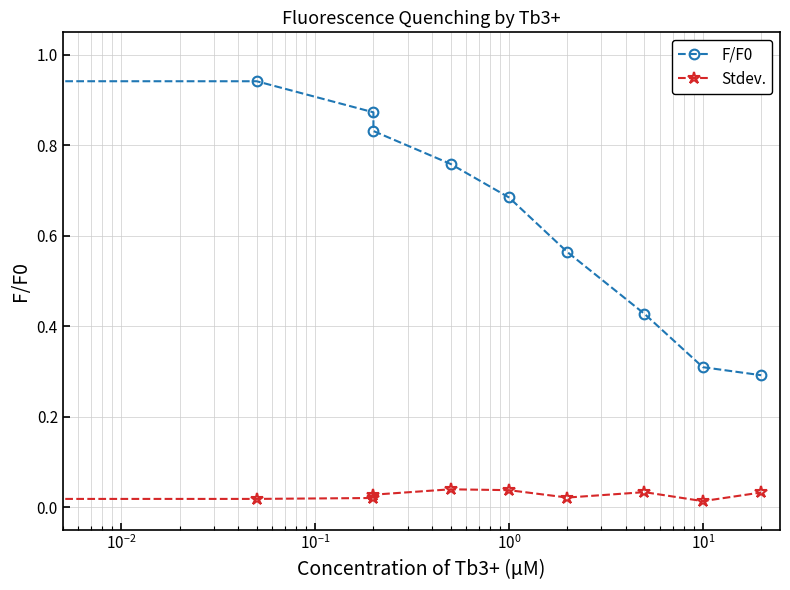

List the series in order of their peak value, lowest first.

Stdev., F/F0